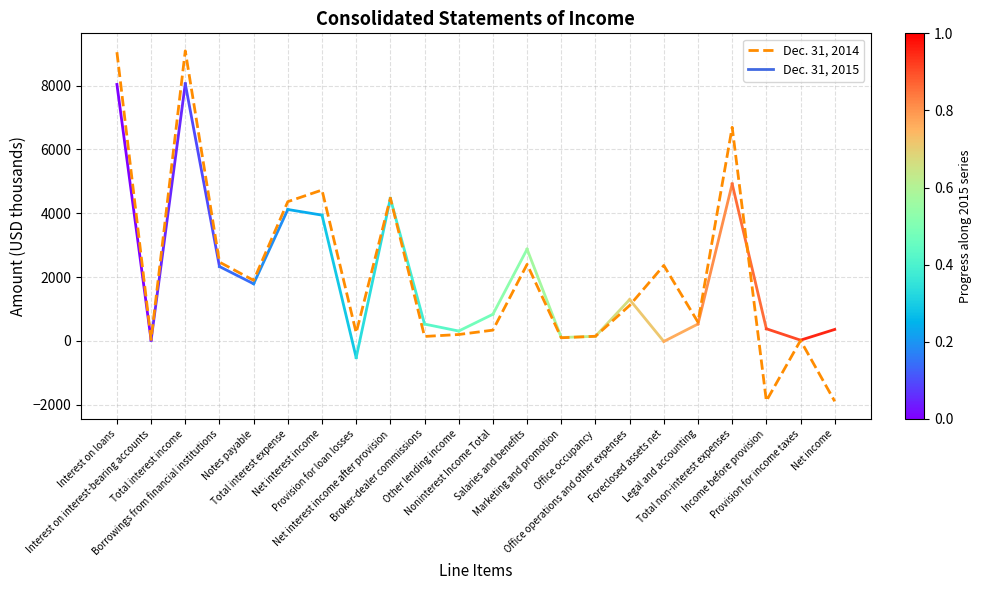

Between Net interest income and Foreclosed assets net, which is larger?

Net interest income